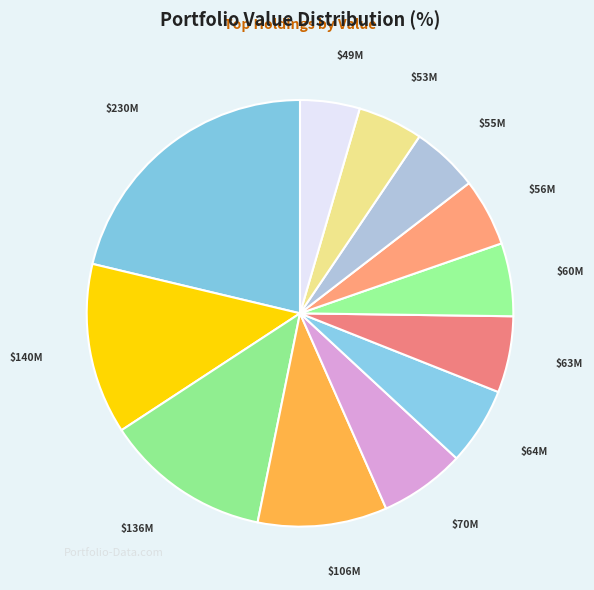

Count the number of slices in the pie.

12